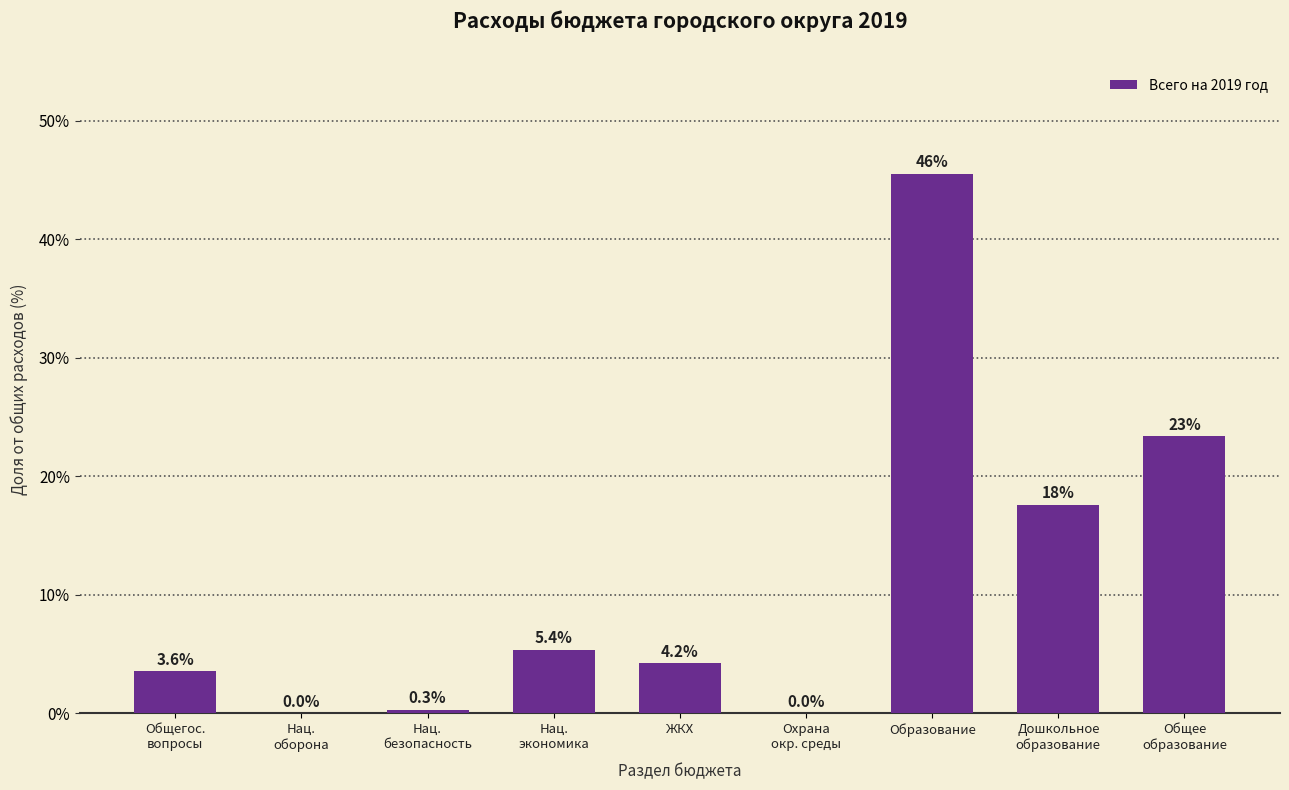

The chart shows a value of 2.3 at ЖКХ. True or false?

False